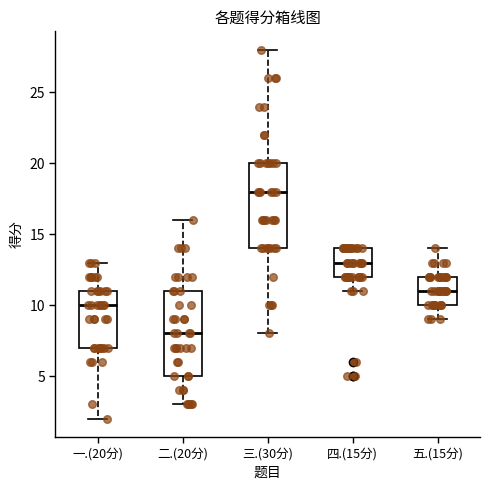

Where is the upper edge of the box for 五.(15分) on the y-axis? The values are not printed on the chart, so give them approximately, as read against the axis.

12